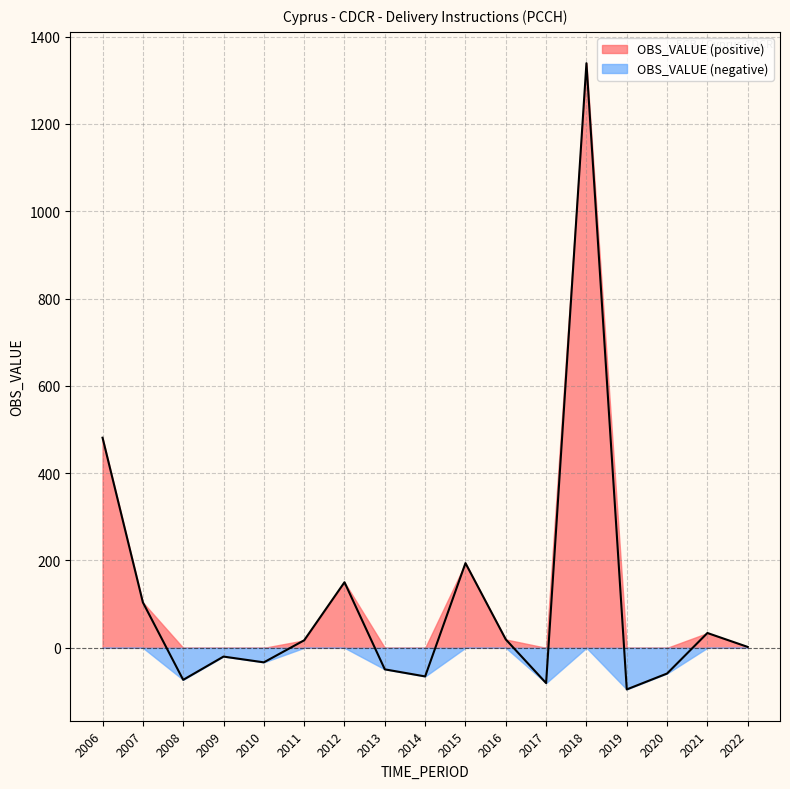

What is the greatest value displayed?

1339.0